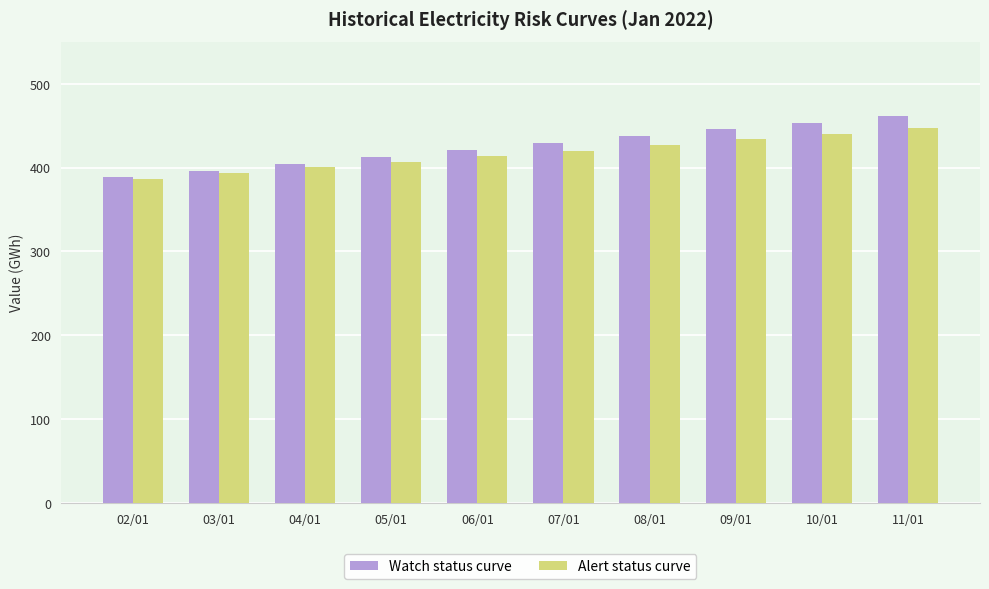

Read the Watch status curve value at 11/01.

461.7